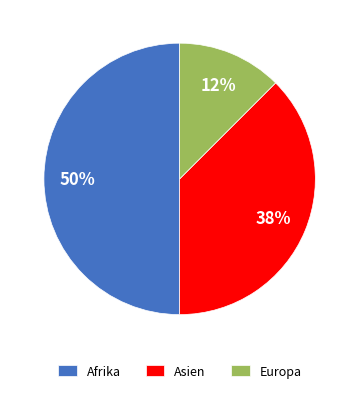

The Afrika slice represents 50% of the pie. True or false?

True